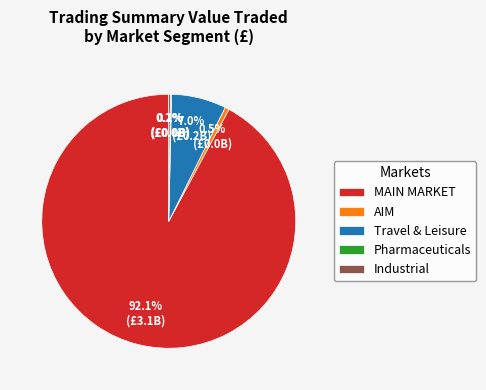

What is the majority slice?

MAIN MARKET